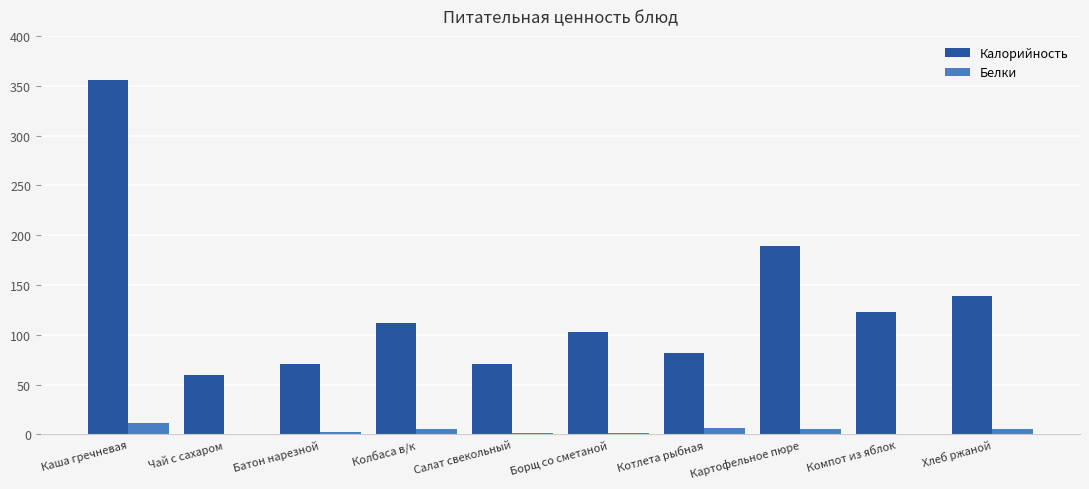

At which category is the sum across all series the highest?

Каша гречневая